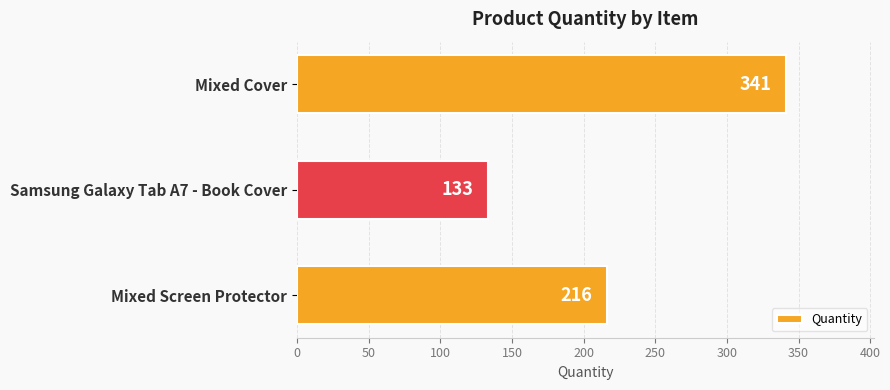

The chart shows a value of 371 at Mixed Screen Protector. True or false?

False